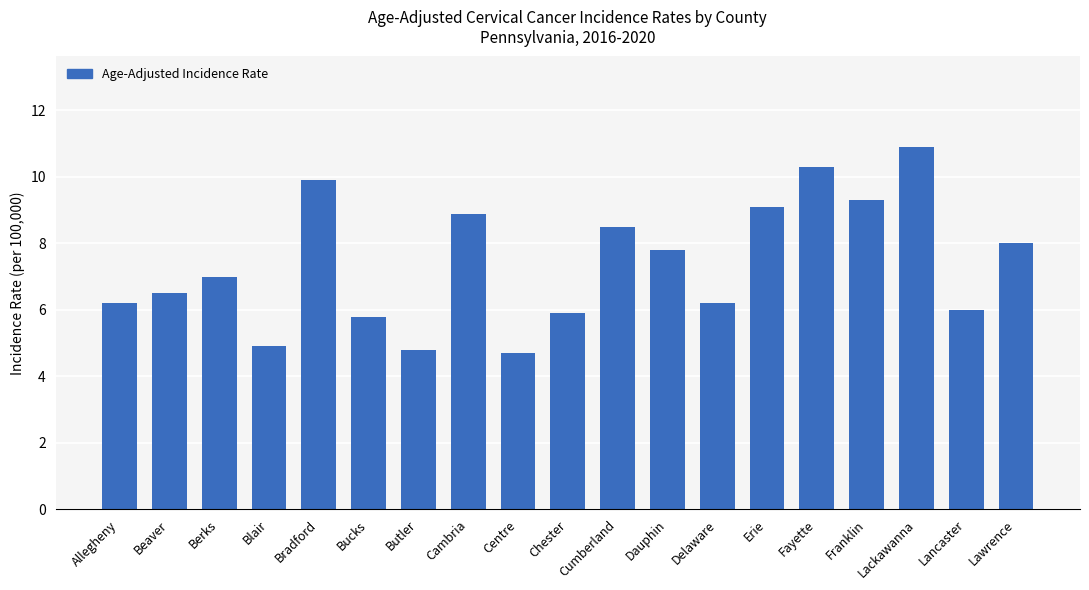

What is the difference between the second highest and second lowest values?

5.5